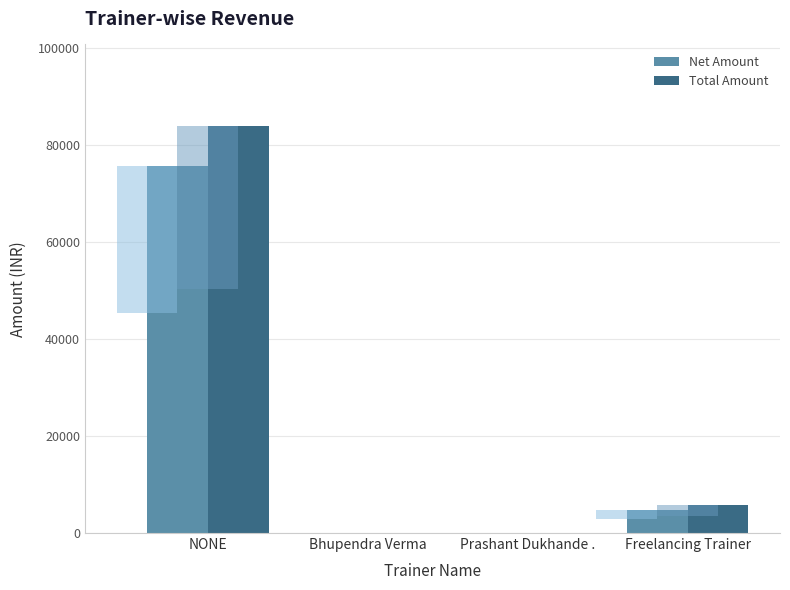

What is the difference between the maximum and second lowest values in the Net Amount series?

75743.2